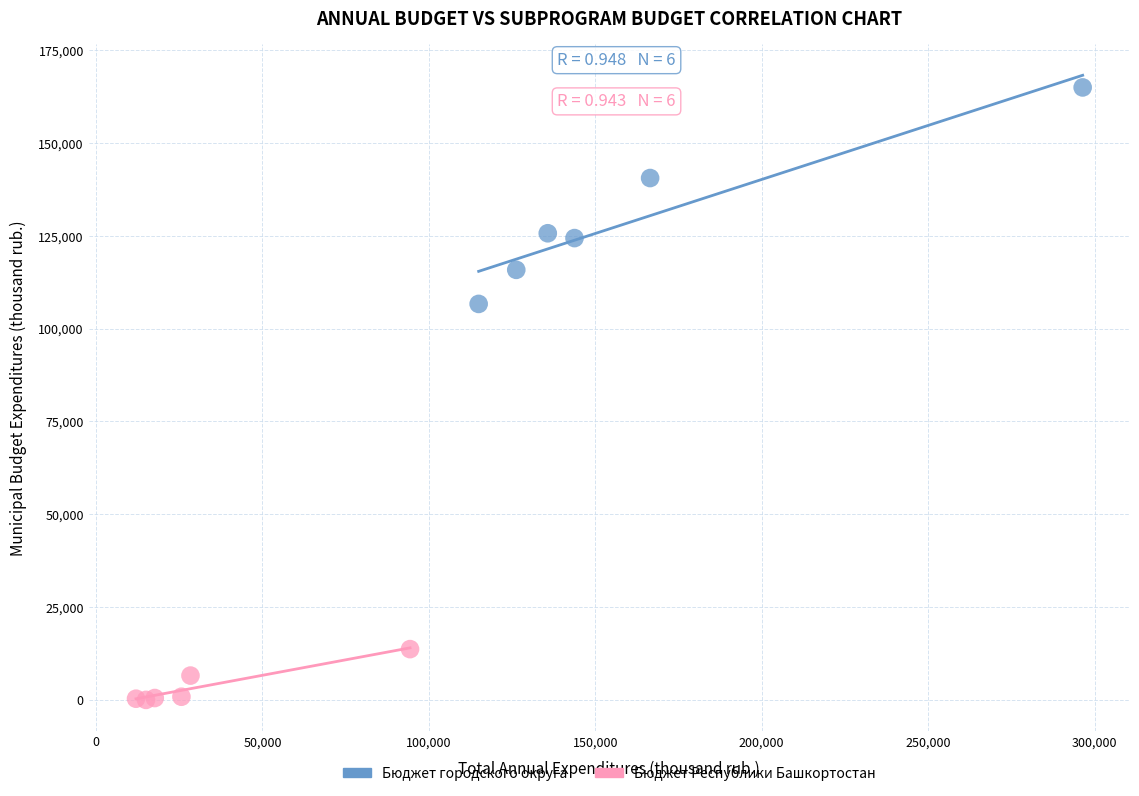

Which series has the largest Y range (max minus min)?

Бюджет городского округа